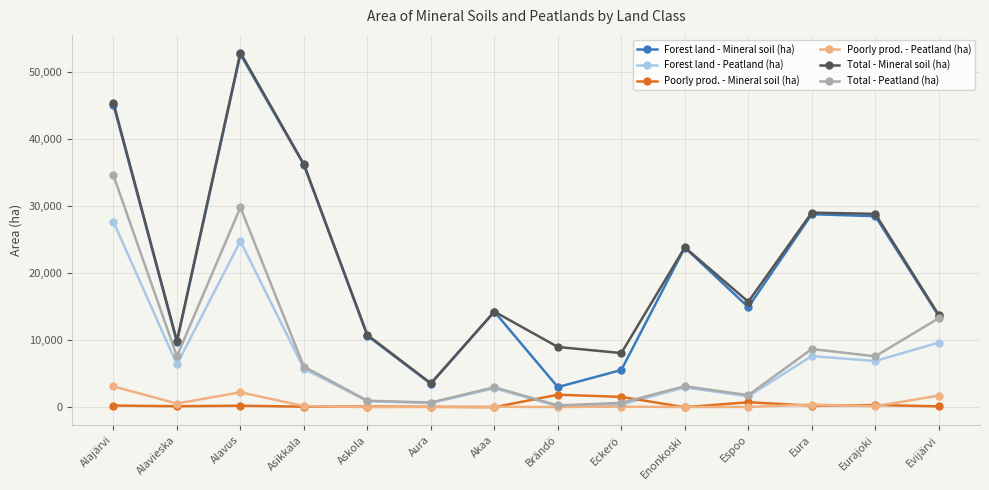

What is the greatest value displayed?

52857